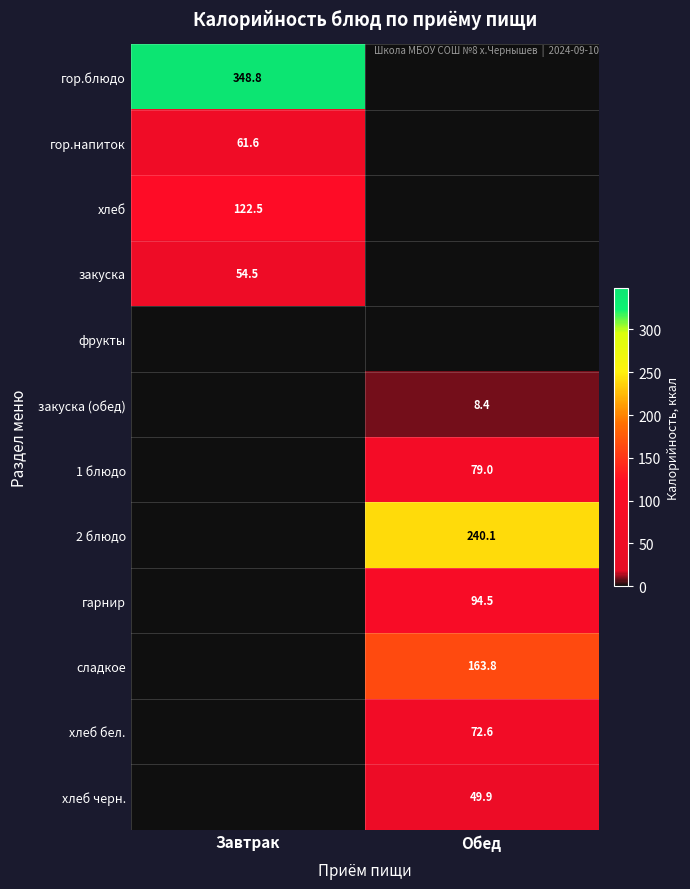

True or false: хлеб черн. has a value of 49.9 at Обед.

True